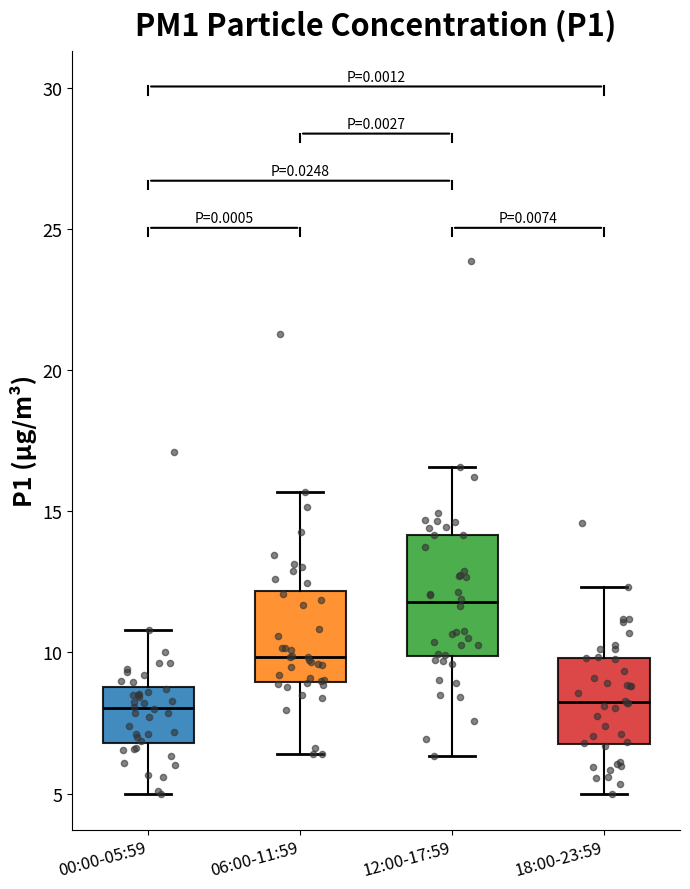

Reading left to right, transcribe this box plot: for each box, give where its median line is, the range the box spans, and where its two whiskers end, as read against the y-axis. The values are not printed on the chart, so give them approximately, as read against the axis.

00:00-05:59: median 8.0, box 7.0 to 9.0, whiskers 5.0 to 11.0
06:00-11:59: median 10.0, box 9.0 to 12.0, whiskers 6.5 to 15.5
12:00-17:59: median 12.0, box 10.0 to 14.0, whiskers 6.5 to 16.5
18:00-23:59: median 8.0, box 7.0 to 10.0, whiskers 5.0 to 12.5